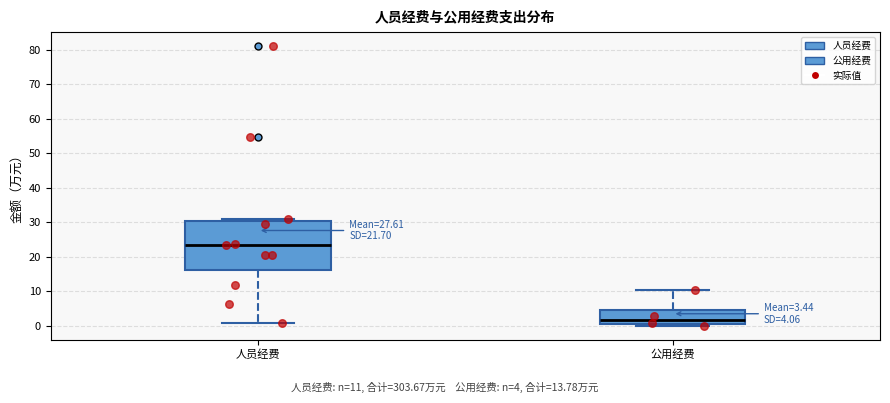

Which box has the lowest median line?

公用经费